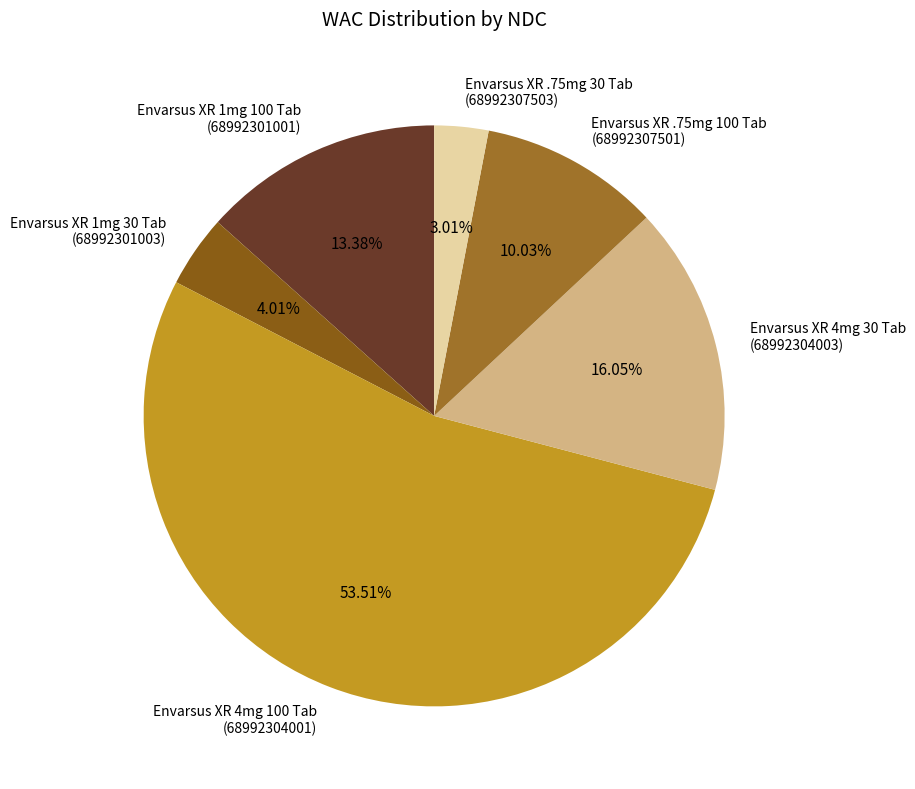

Between Envarsus XR 4mg 100 Tab (68992304001) and Envarsus XR 1mg 30 Tab (68992301003), which is larger?

Envarsus XR 4mg 100 Tab (68992304001)